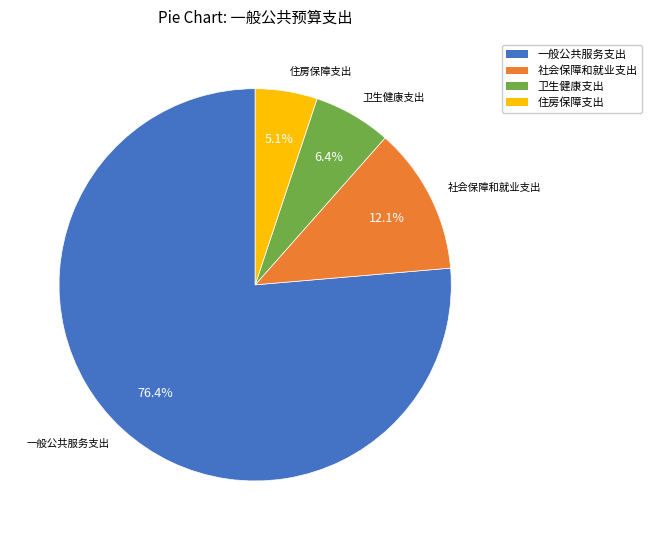

The 卫生健康支出 slice represents 6% of the pie. True or false?

True